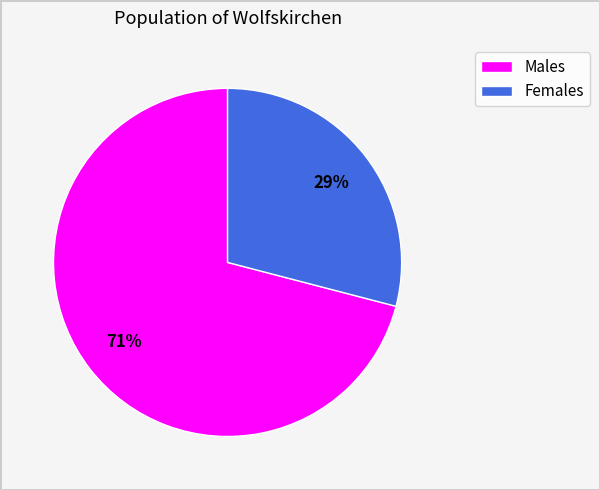

Is there a majority slice in this chart?

Yes